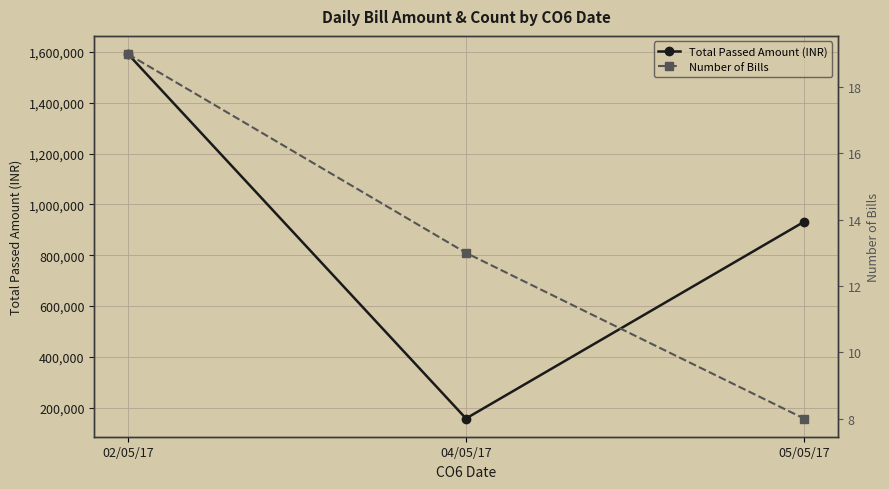

How many lines are shown in the chart?

2